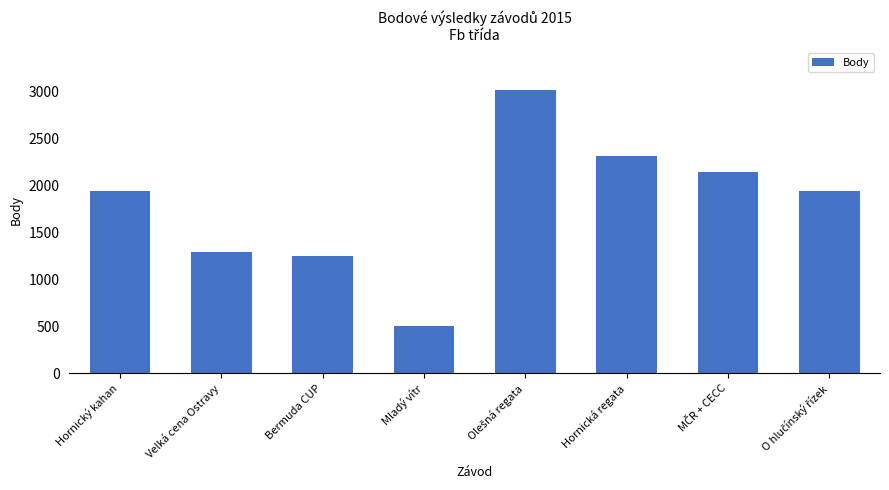

What is the sum of the values at Mladý vítr and Hornický kahan?

2434